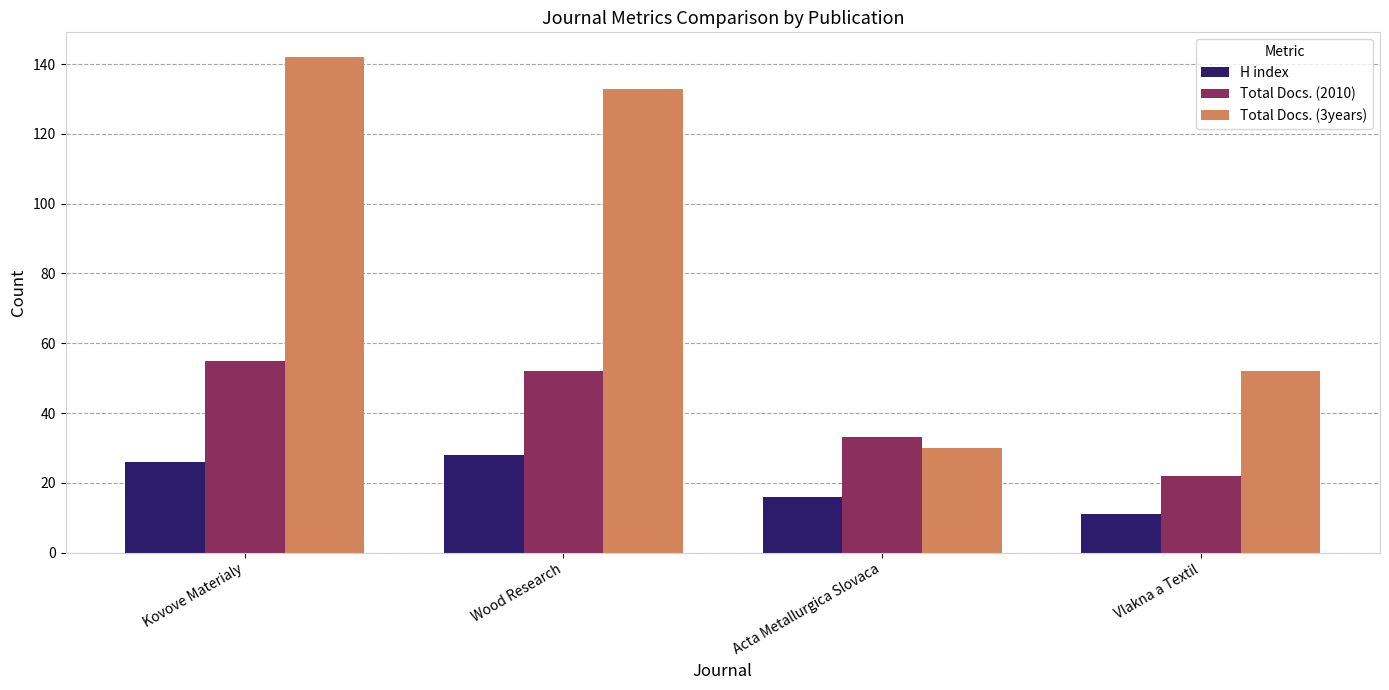

What is the difference between the H index values at Wood Research and Acta Metallurgica Slovaca?

12